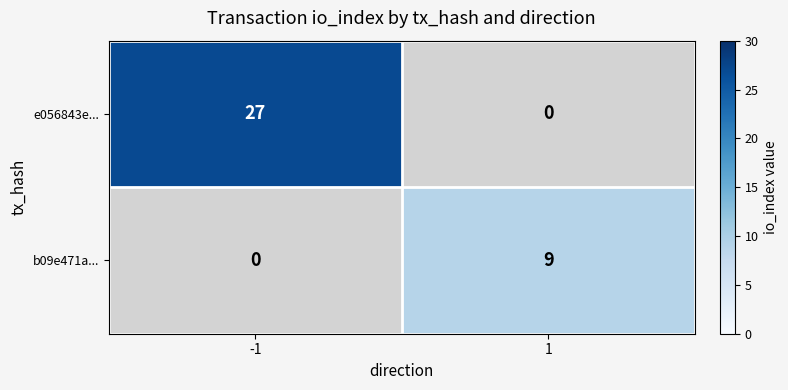

Which has a higher value, 1 or -1?

-1